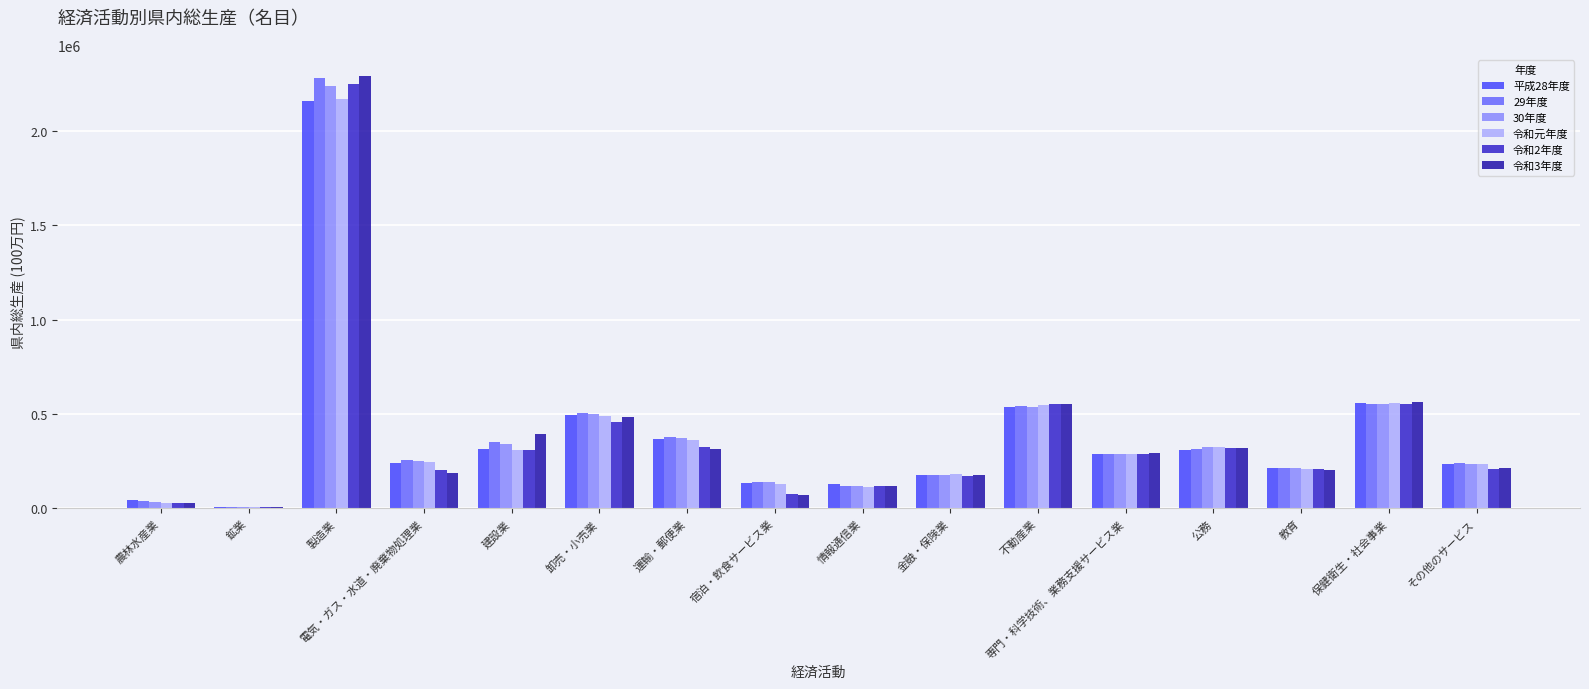

Where is 29年度 nearest to the value 1143936?

保健衛生・社会事業